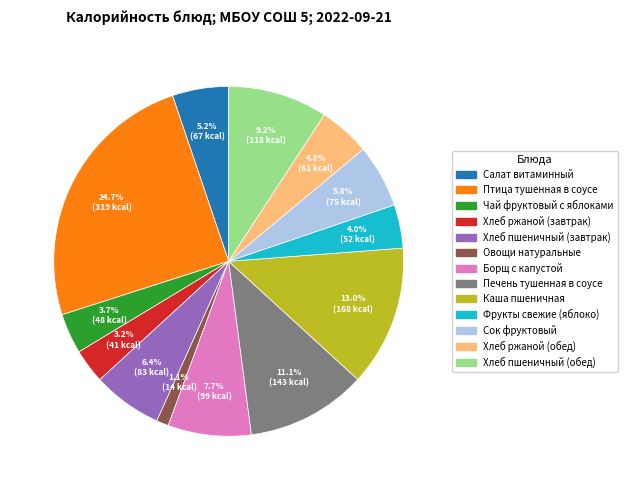

Approximately how many times larger is the value at Борщ с капустой compared to Каша пшеничная?

0.6